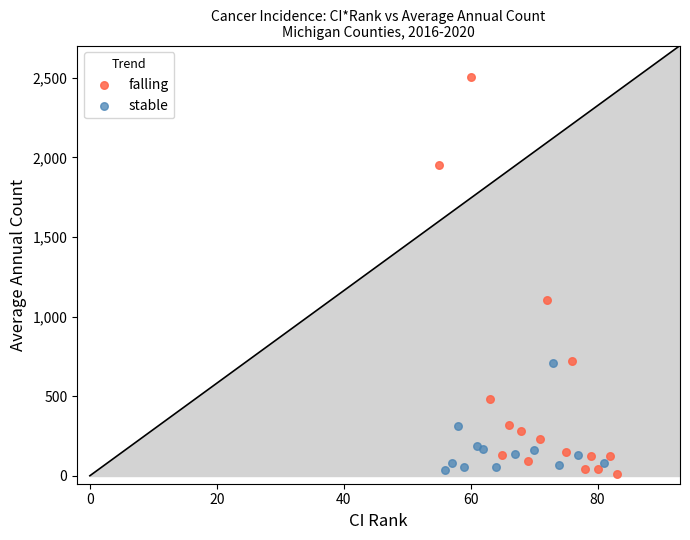

What are all the series names shown in the legend?

falling, stable